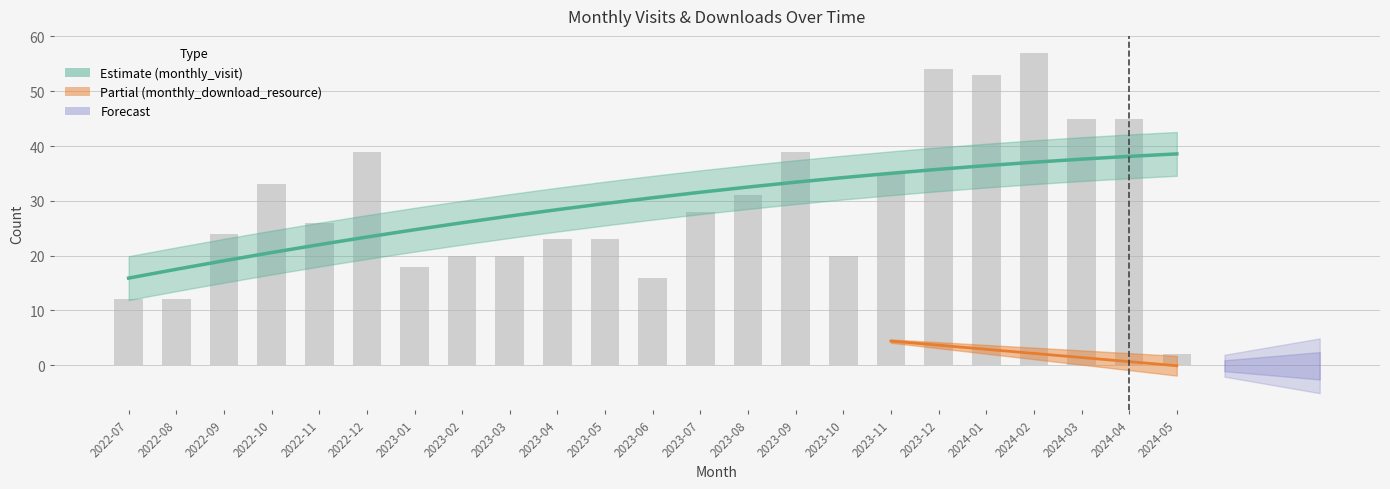

What is the ratio of the value at 2022-09 to the value at 2024-05?

12.0